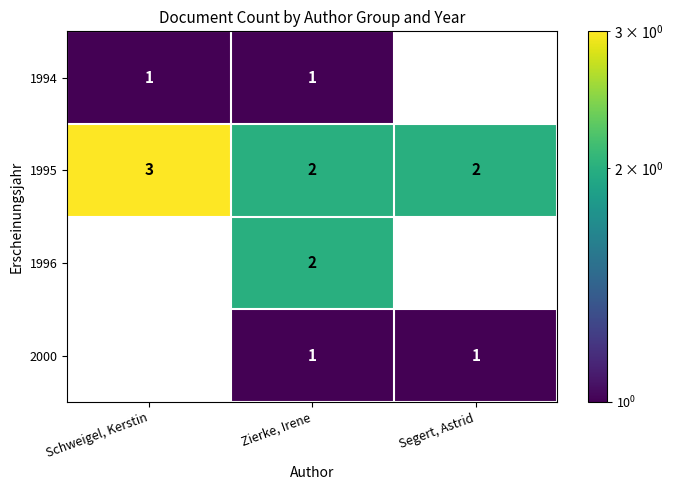

The value of 1995 at Segert, Astrid is 2. True or false?

True